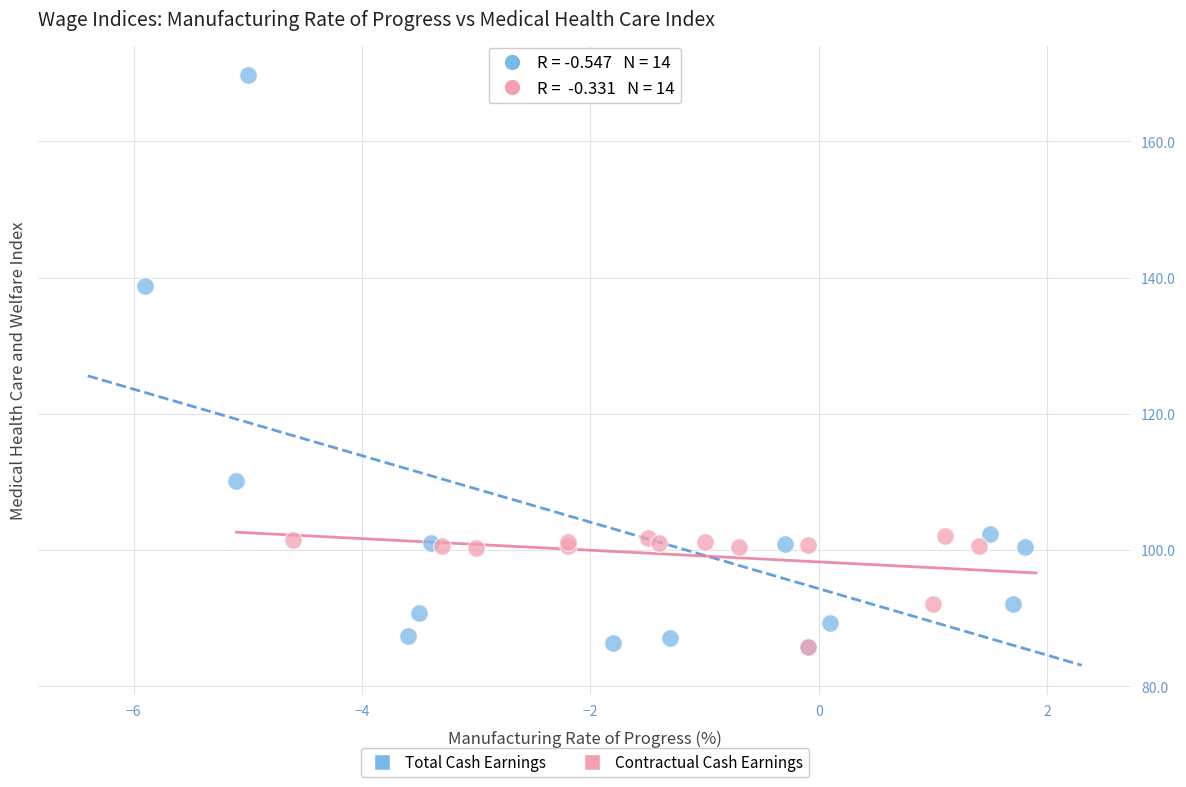

Which series has the widest spread of Y values?

Total Cash Earnings